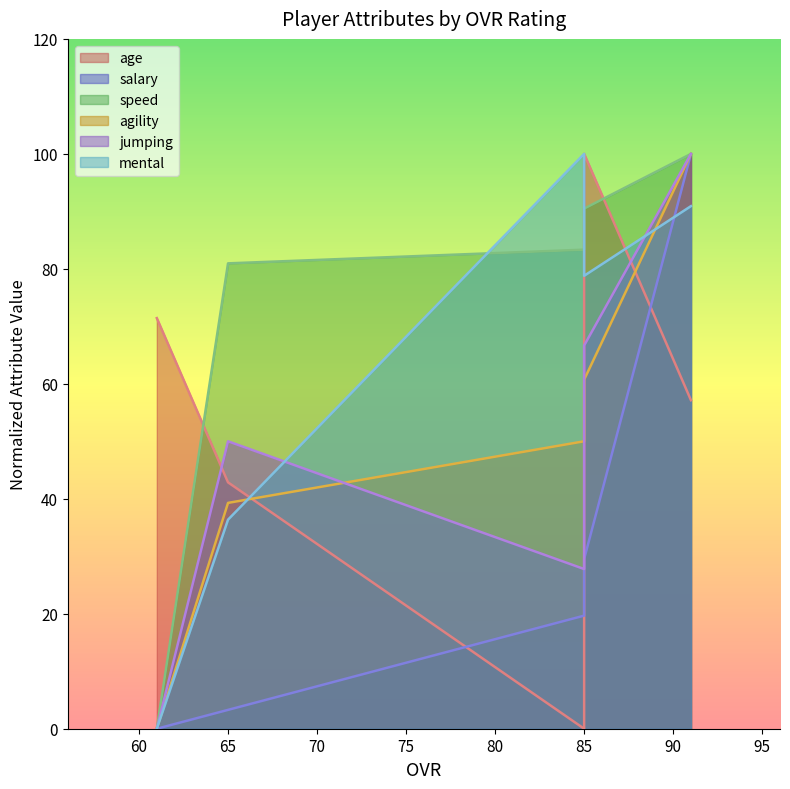

Does the chart display data point markers on the line(s)?

No